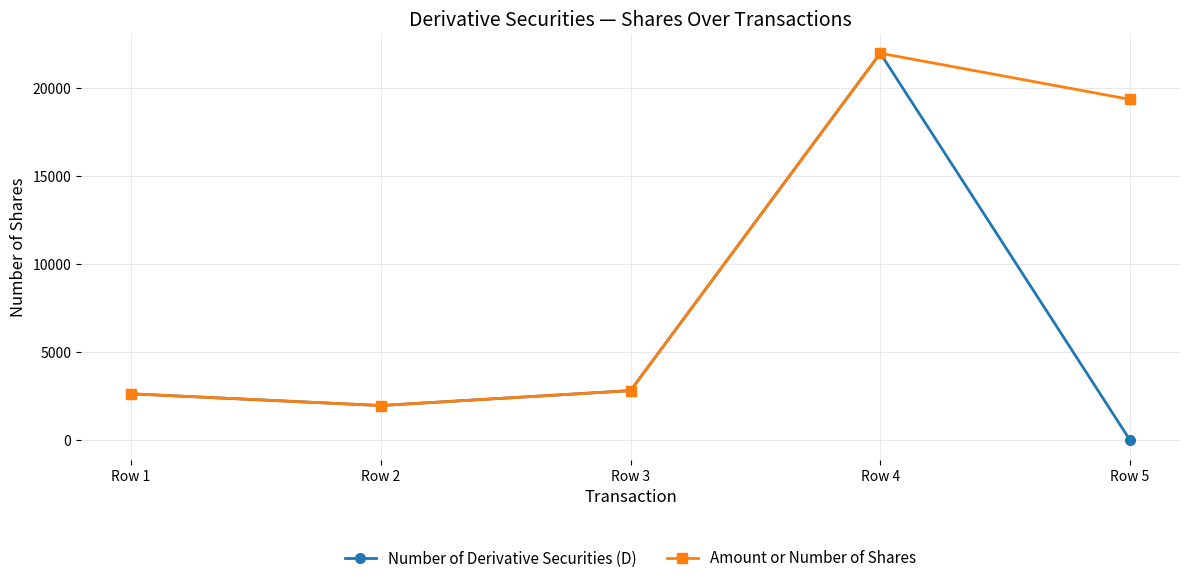

Which series has the largest range (max minus min)?

Number of Derivative Securities (D)